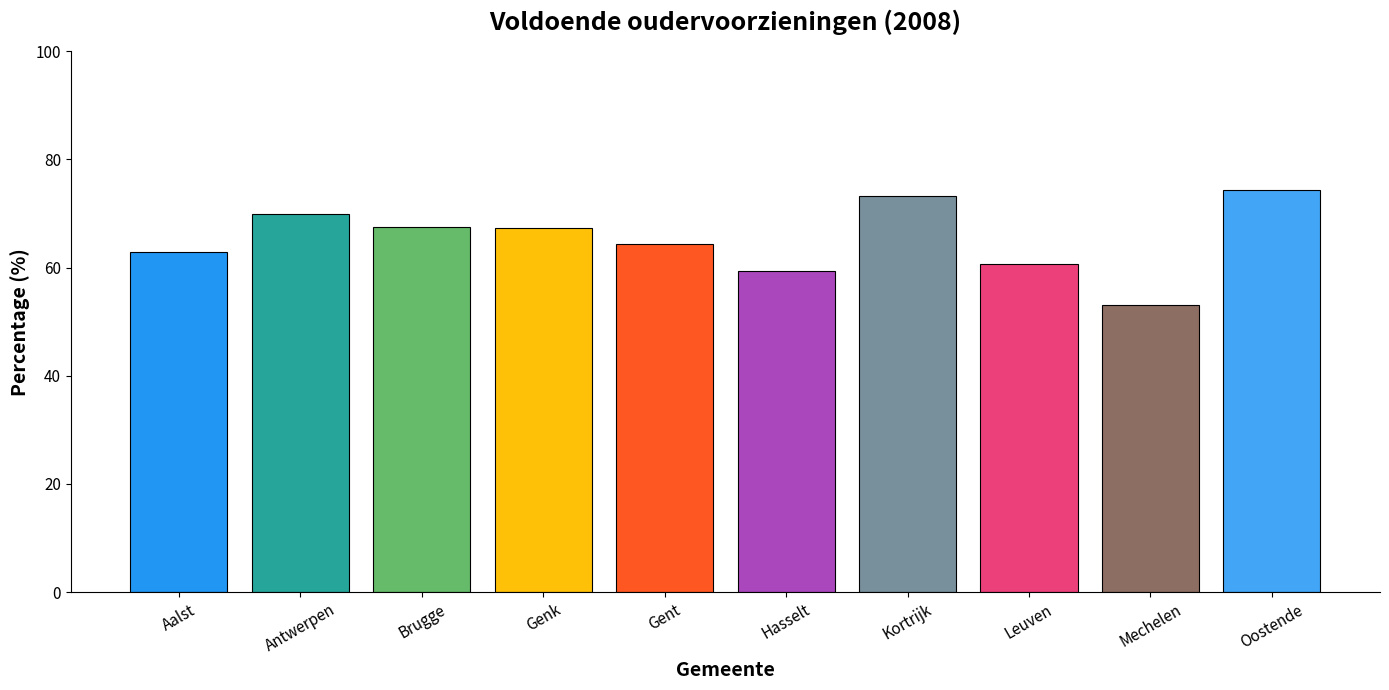

What is the label of the 2nd bar from the left?

Antwerpen